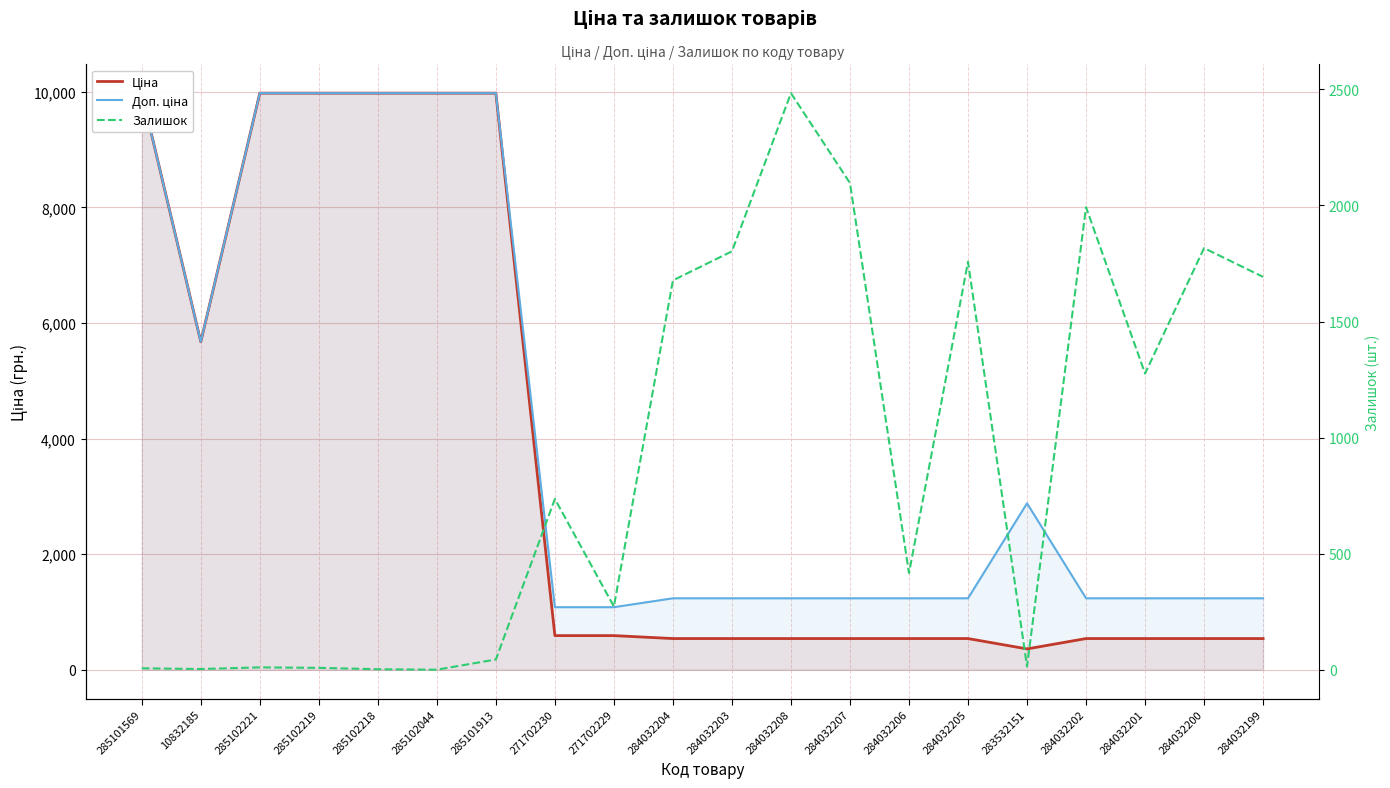

What position from the right is 285102221?

18